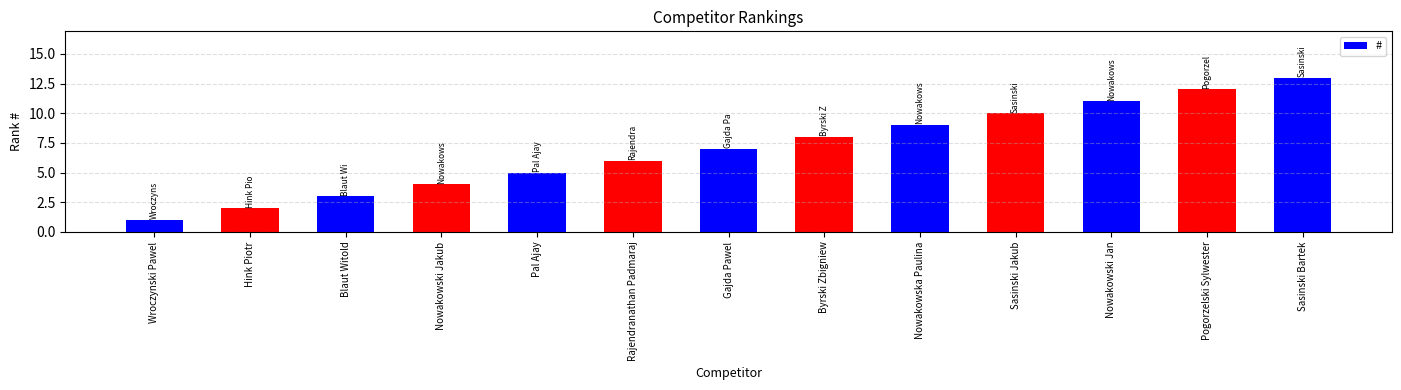

Reading left to right, transcribe all the data shown in this chart.

1	2	3	4	5	6	7	8	9	10	11	12	13